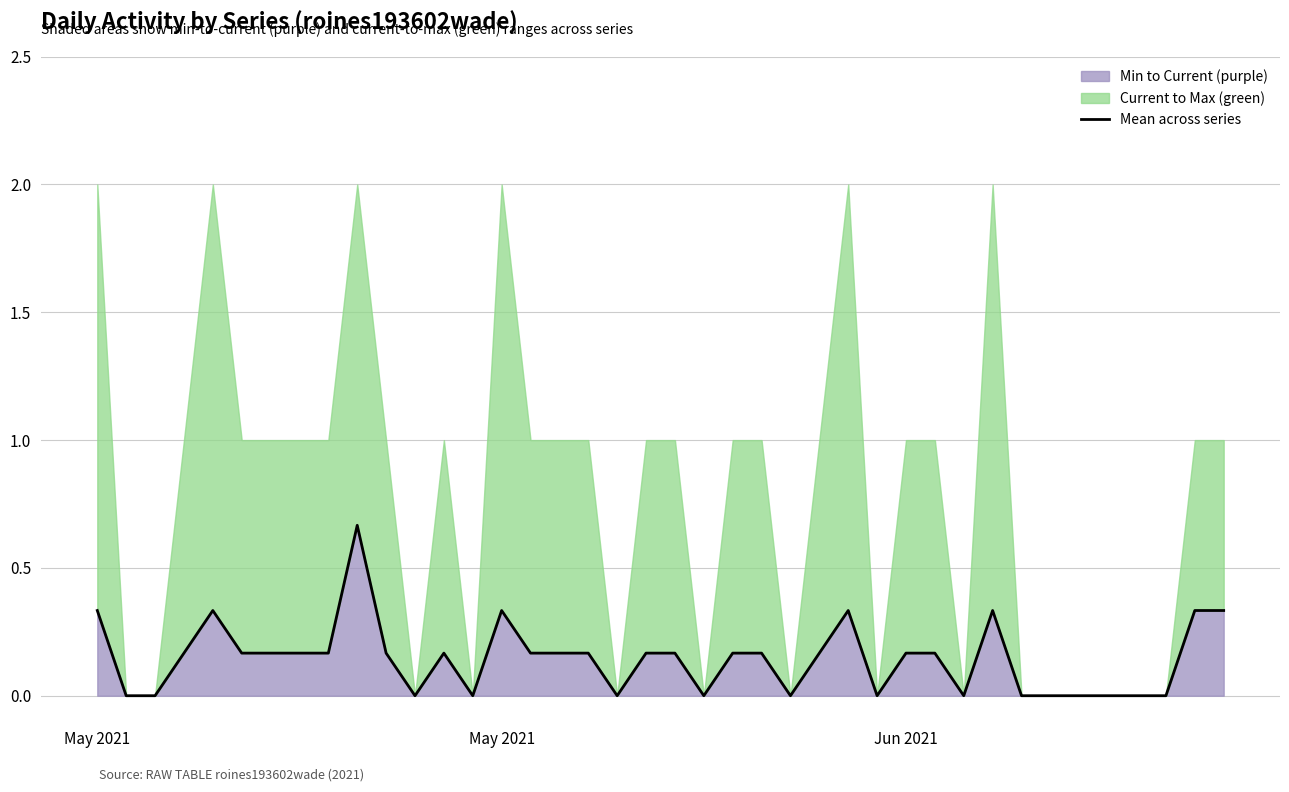

Count the number of values greater than 0.

25